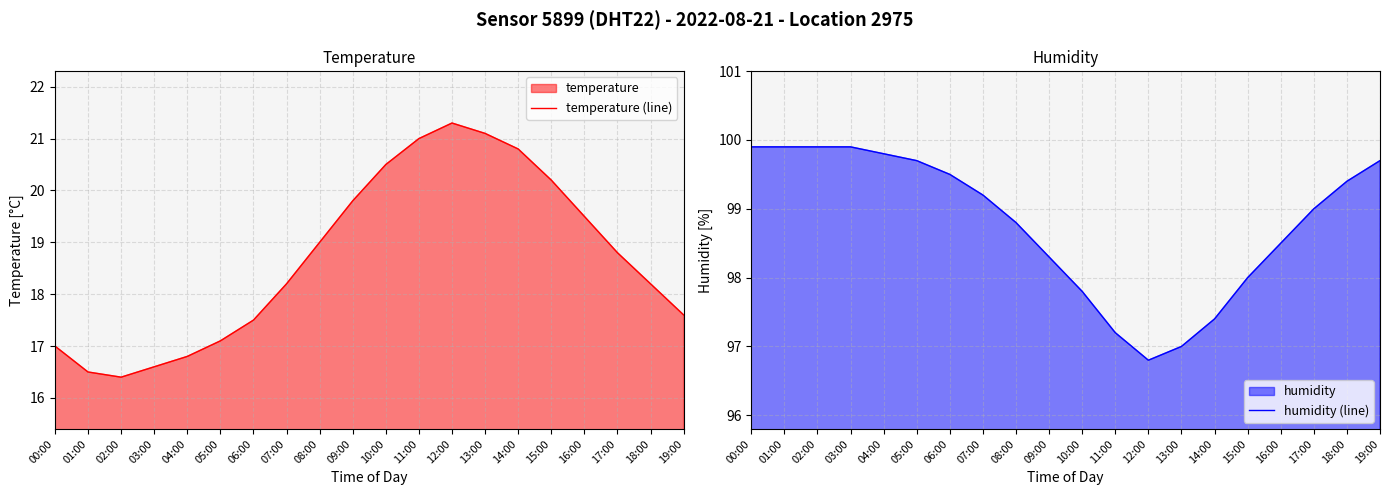

What is the label of the 9th point from the right?

11:00